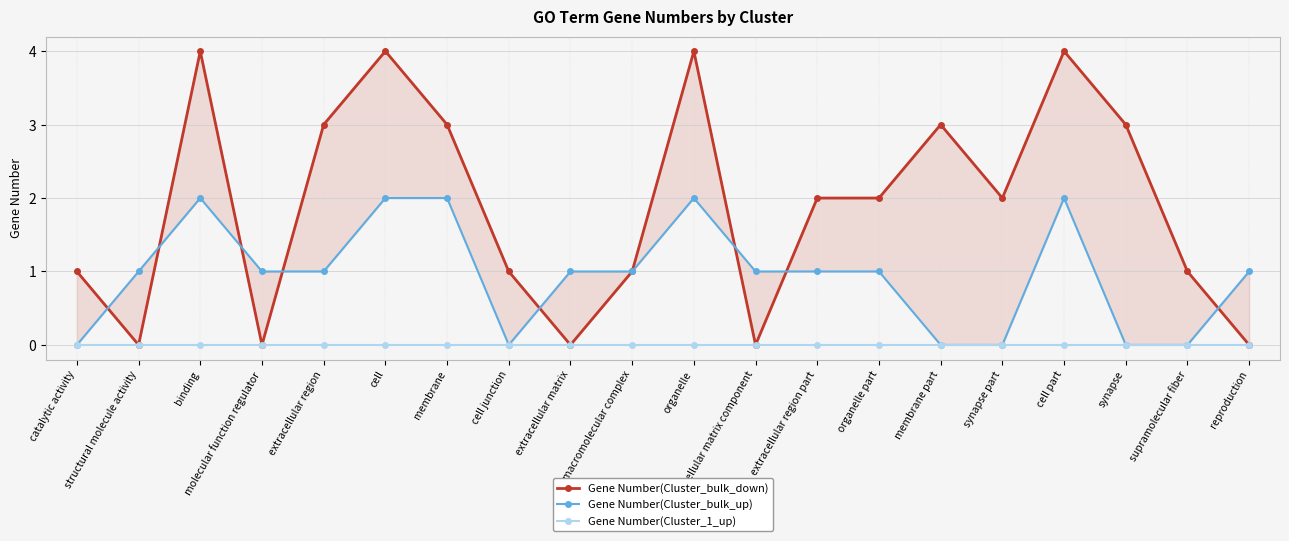

True or false: Gene Number(Cluster_bulk_up) and Gene Number(Cluster_1_up) intersect in this chart.

False